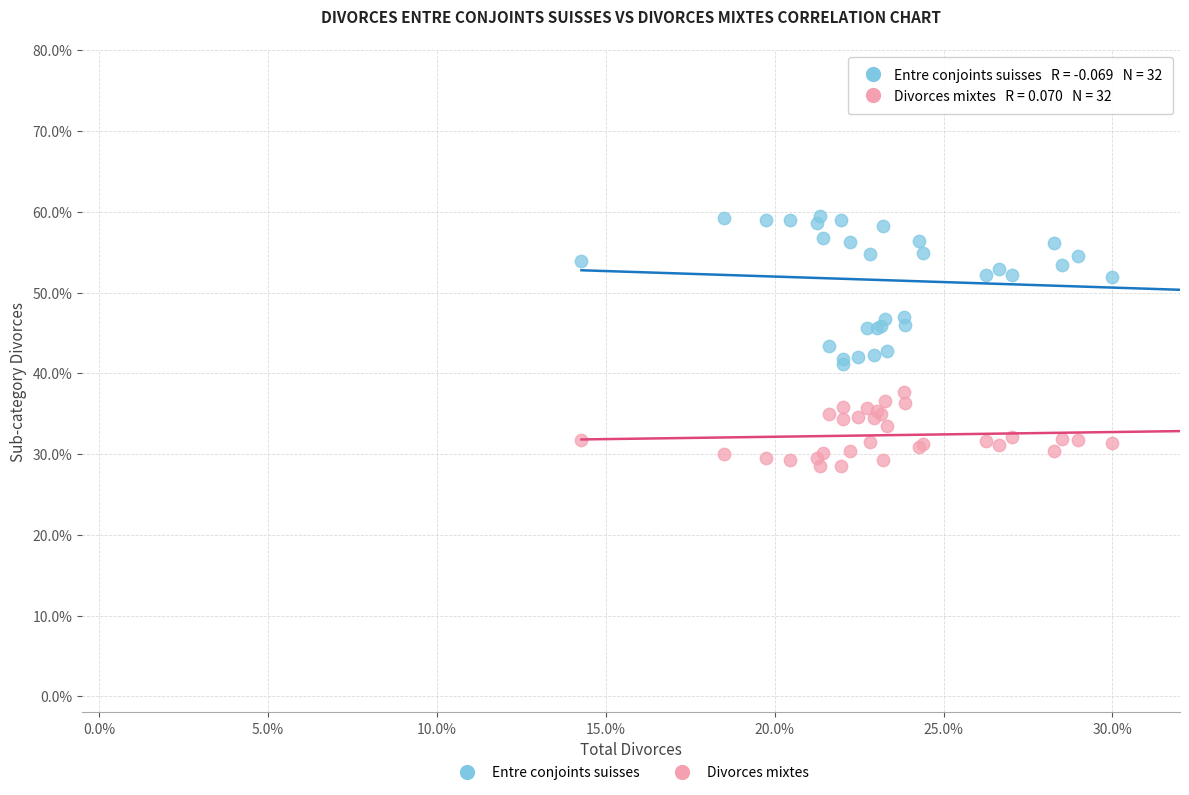

Which series has the widest spread of Y values?

Entre conjoints suisses